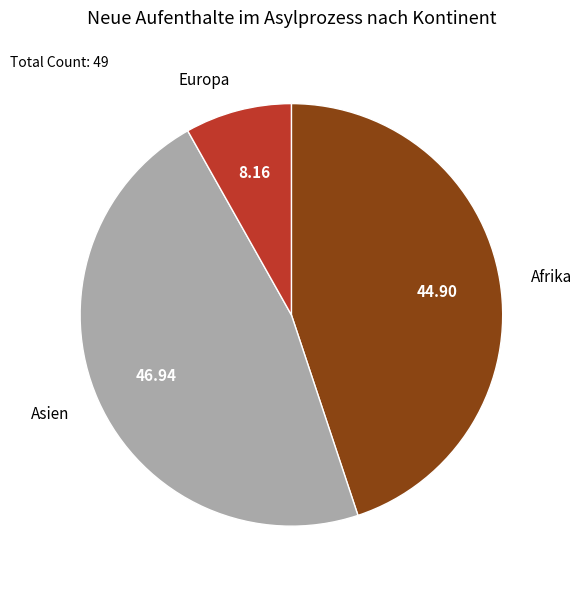

Is the sum of Asien and Europa greater than half?

Yes